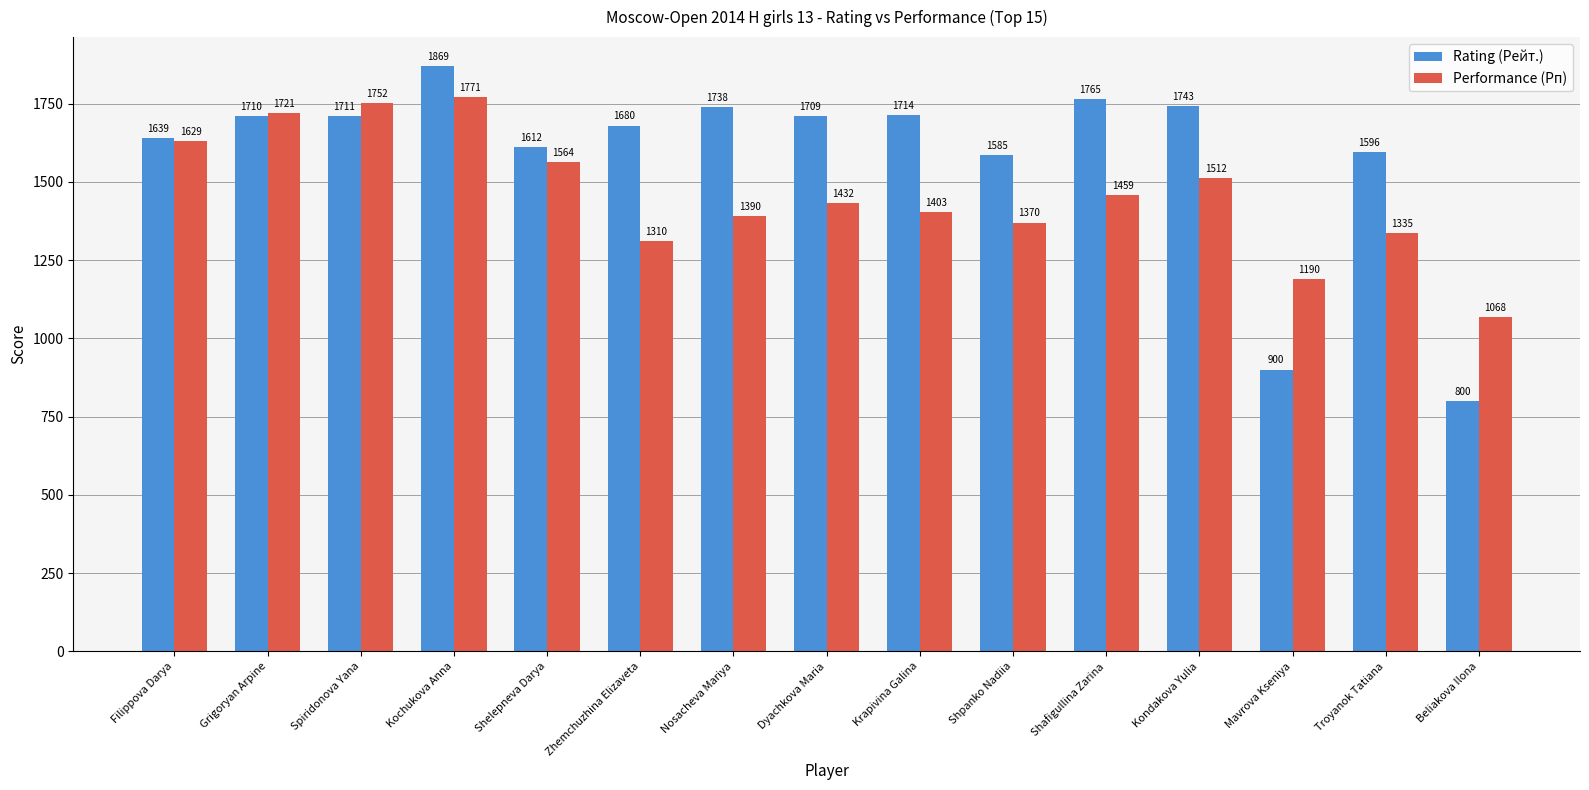

How many bars are there in each group?

2